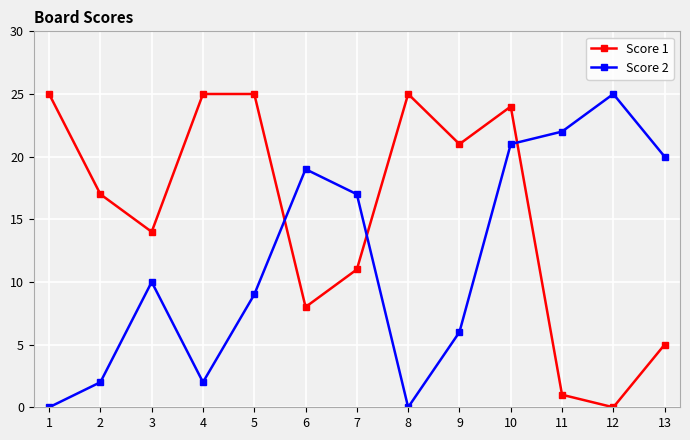

Reading left to right, transcribe all the data shown in this chart.

Score 1: 1=25	2=17	3=14	4=25	5=25	6=8	7=11	8=25	9=21	10=24	11=1	12=0	13=5
Score 2: 1=0	2=2	3=10	4=2	5=9	6=19	7=17	8=0	9=6	10=21	11=22	12=25	13=20